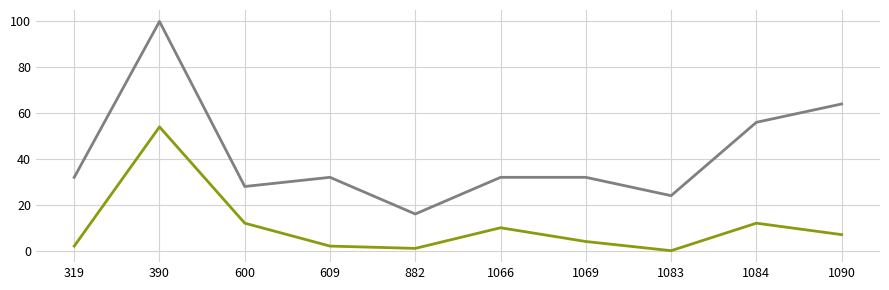

At which category is the sum across all series the highest?

390